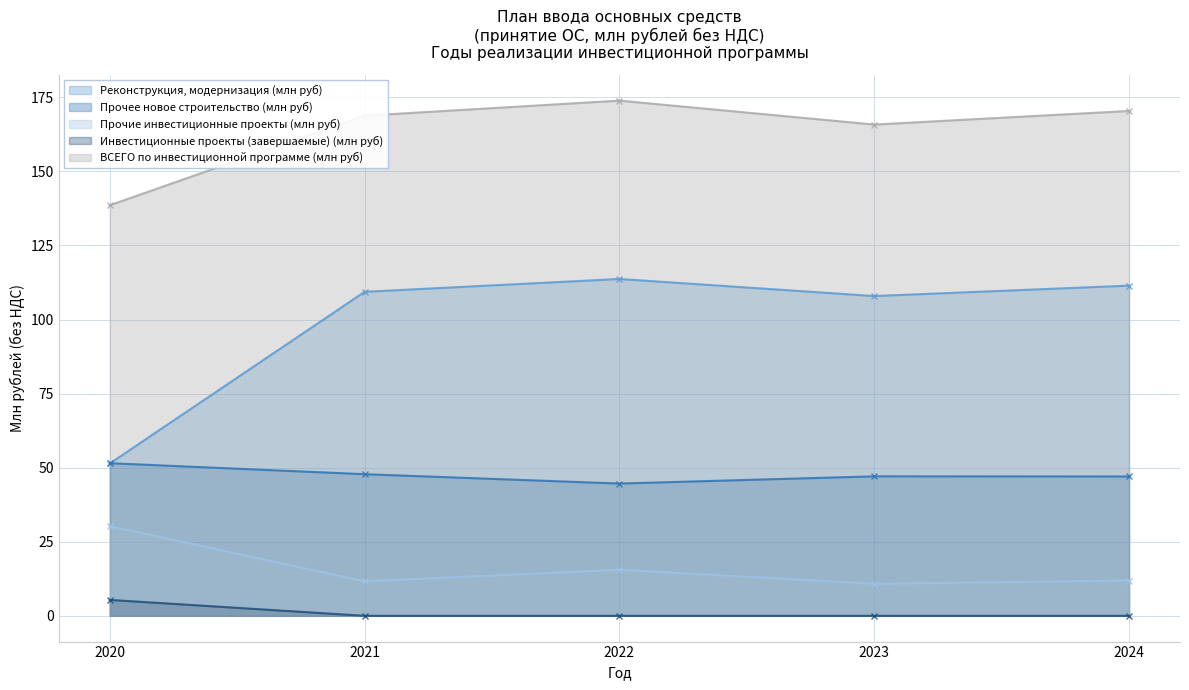

How many series are shown in this chart?

5